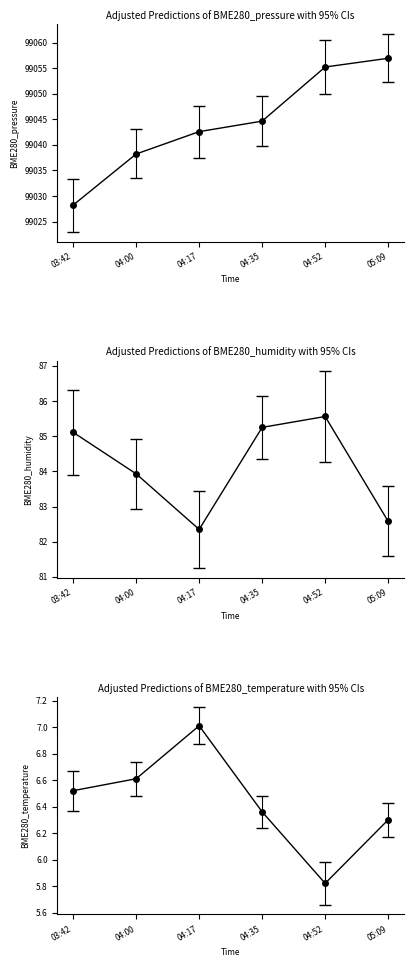

Which series has the largest range (max minus min)?

BME280_pressure